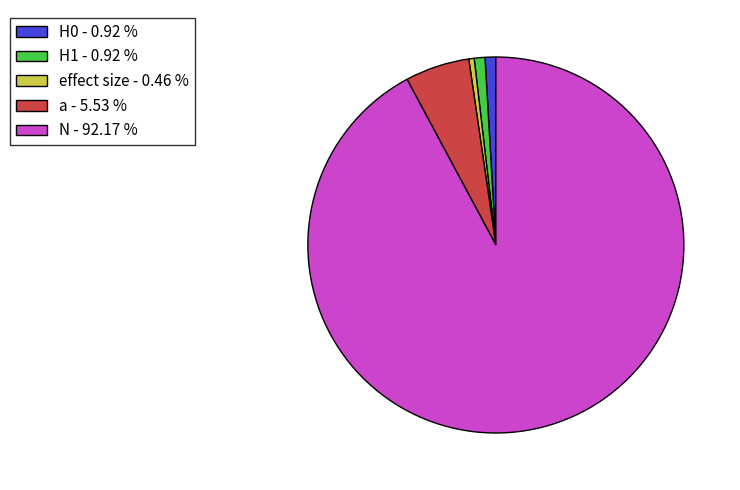

Which category has the biggest portion of the pie?

N